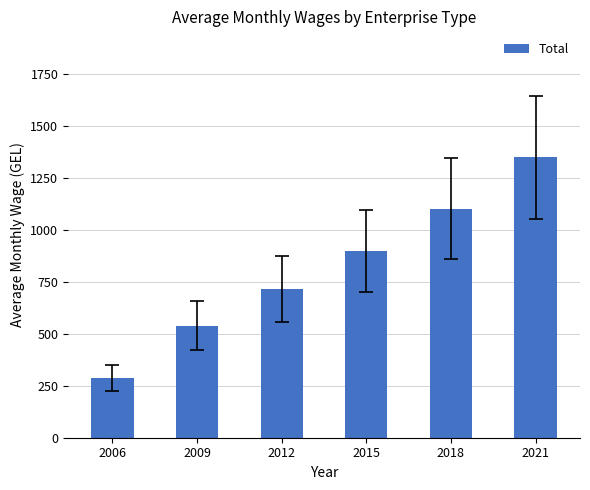

True or false: the data shows 304.7 at 2015.

False